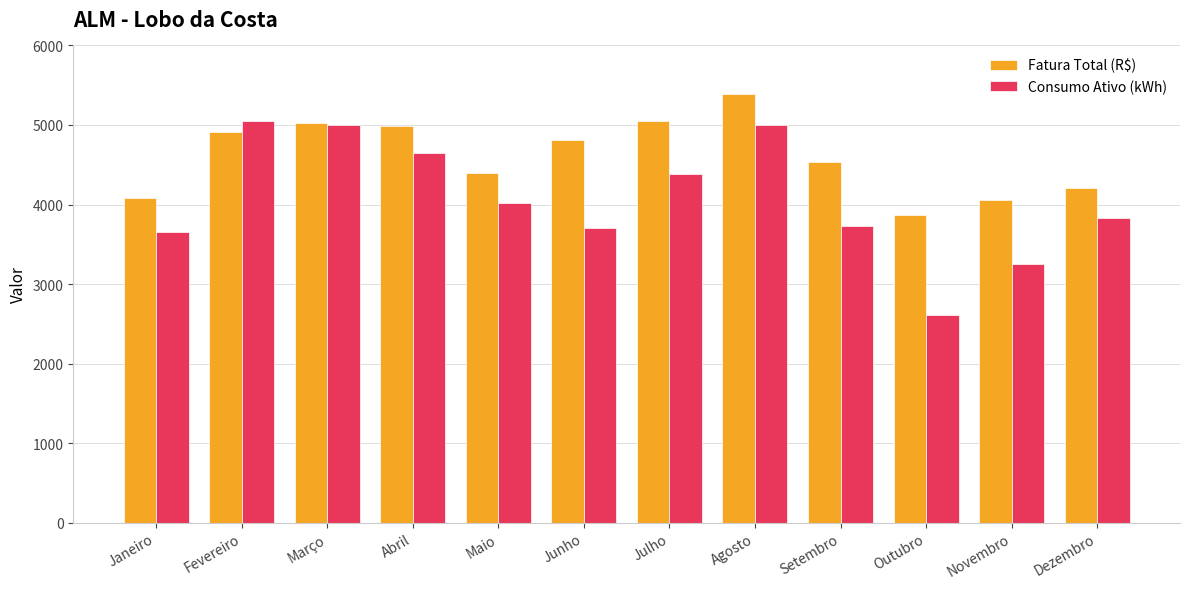

At which label is Fatura Total (R$) closest to 4625?

Setembro